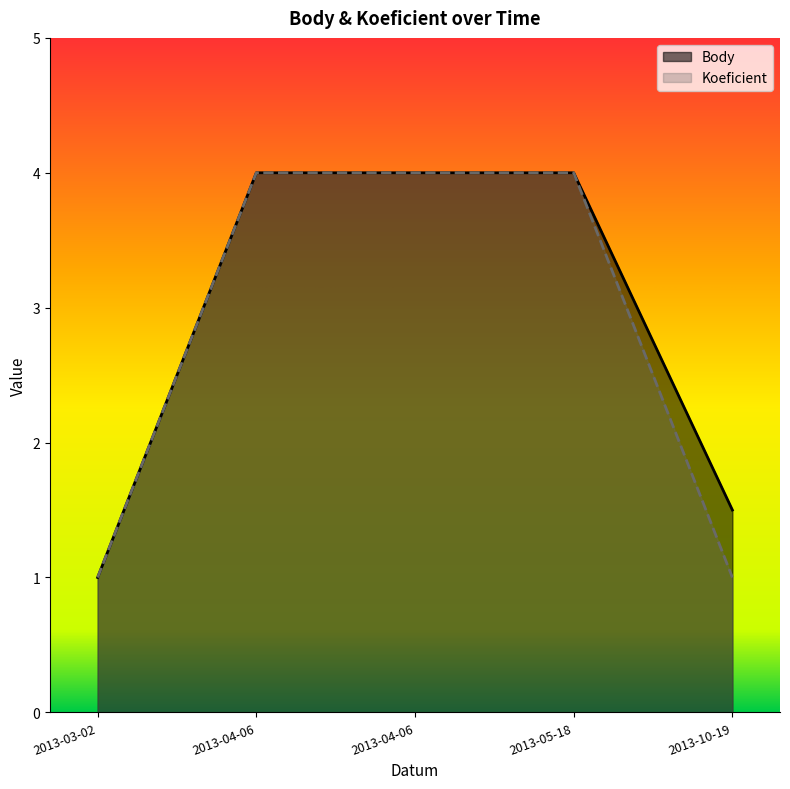

What is the average value of the Koeficient series?

2.8